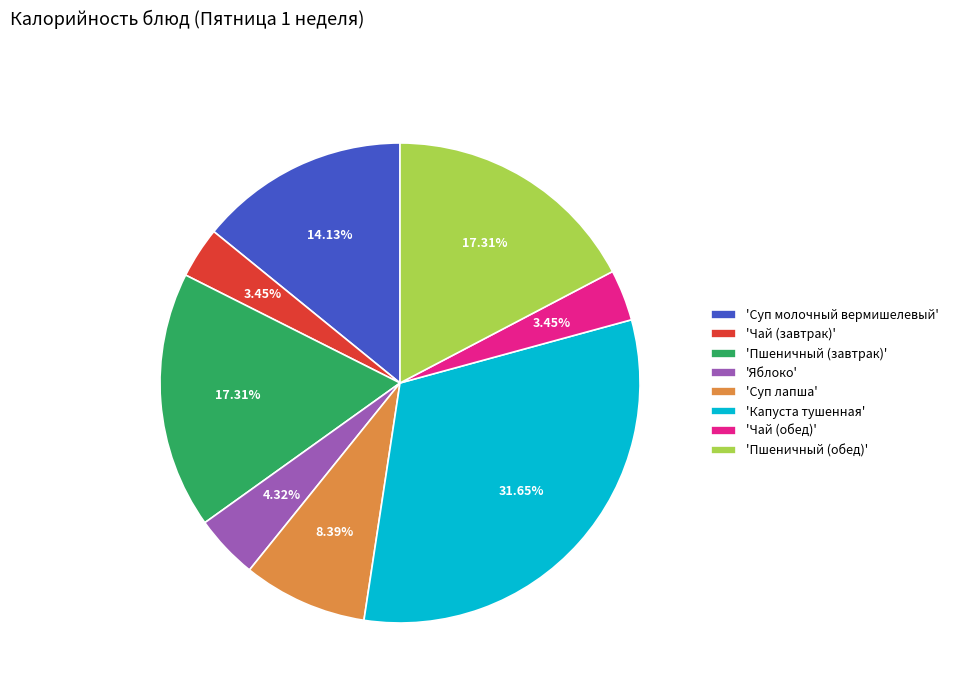

Does 'Суп молочный вермишелевый' account for over 50% of the chart?

No